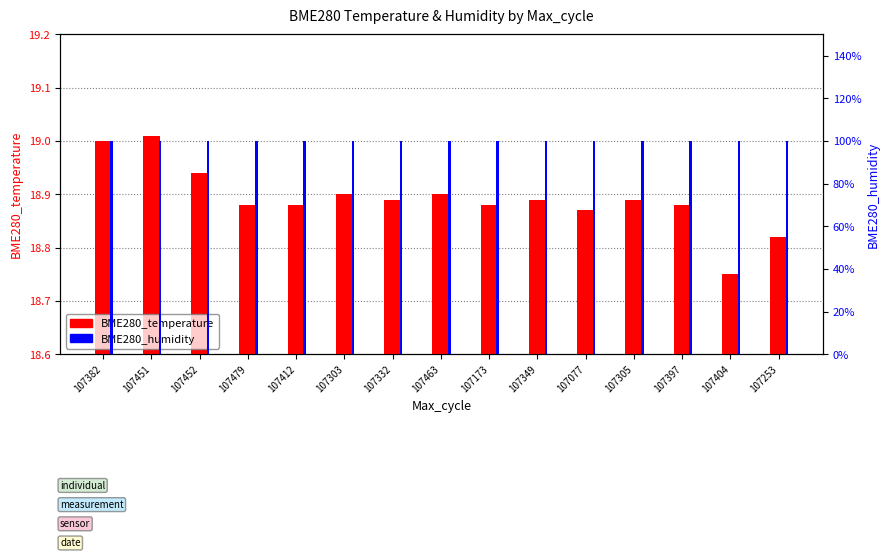

At which label is BME280_temperature closest to 18?

107404